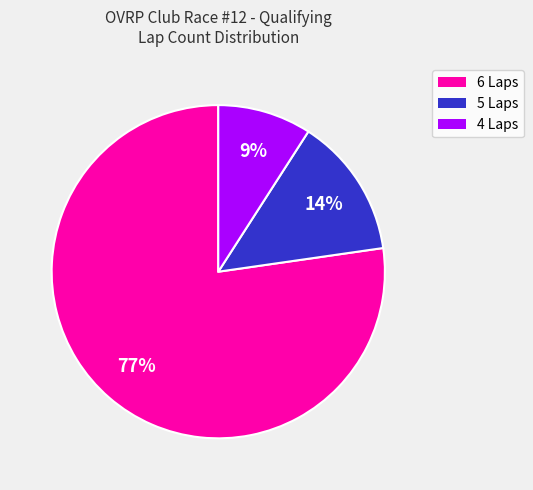

Combined, do 6 Laps and 4 Laps account for over 50%?

Yes